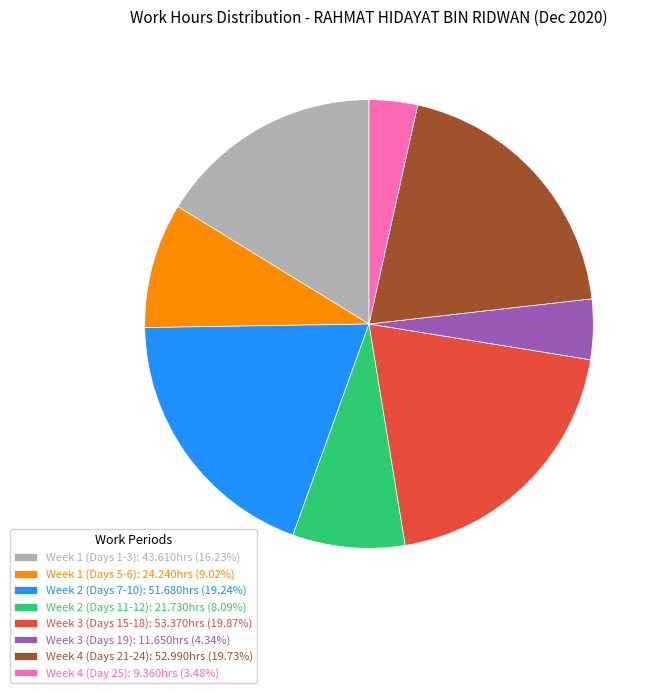

Is there any slice that represents more than half of the pie?

No